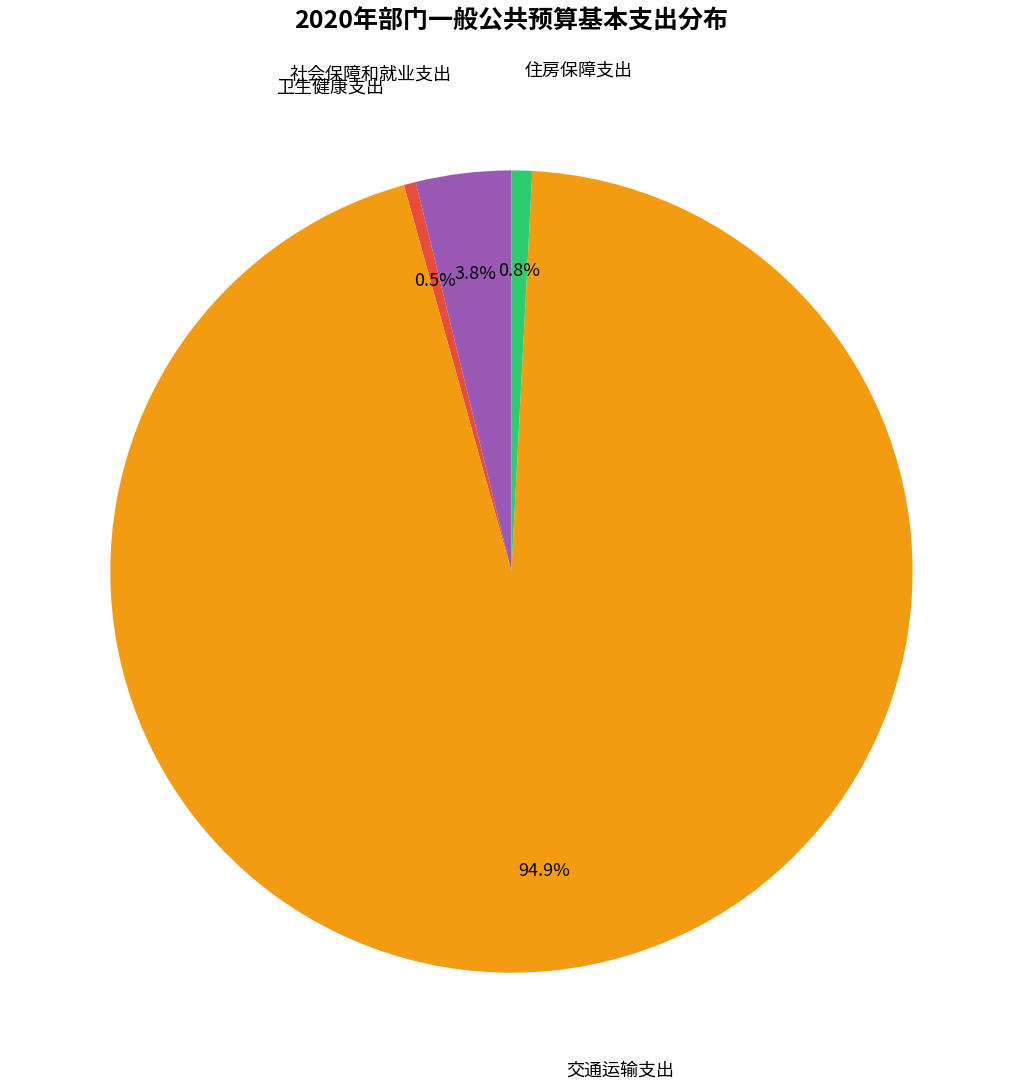

Does any single category account for the majority?

Yes